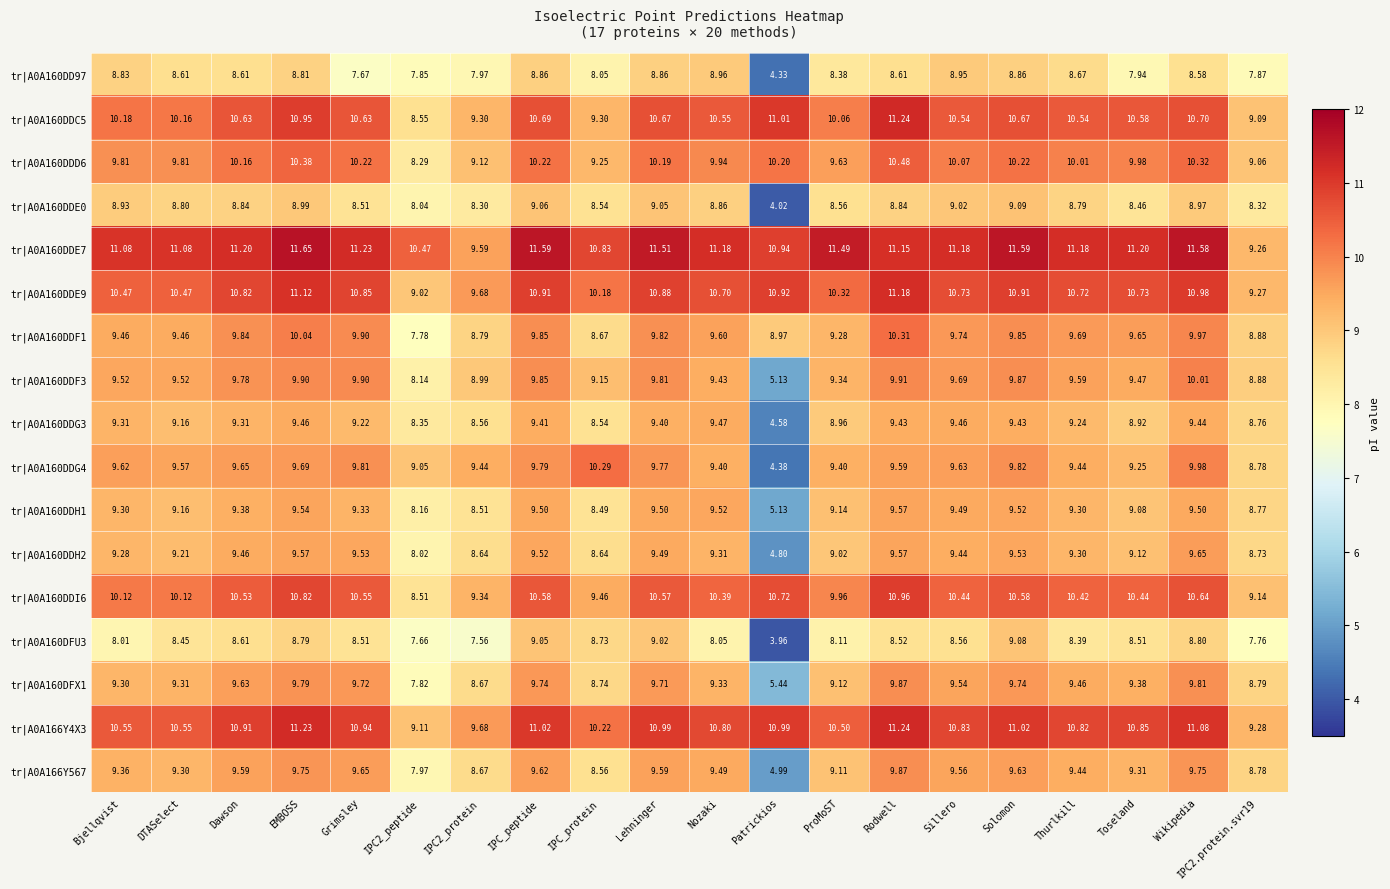

Which label corresponds to the largest value in the chart?

EMBOSS